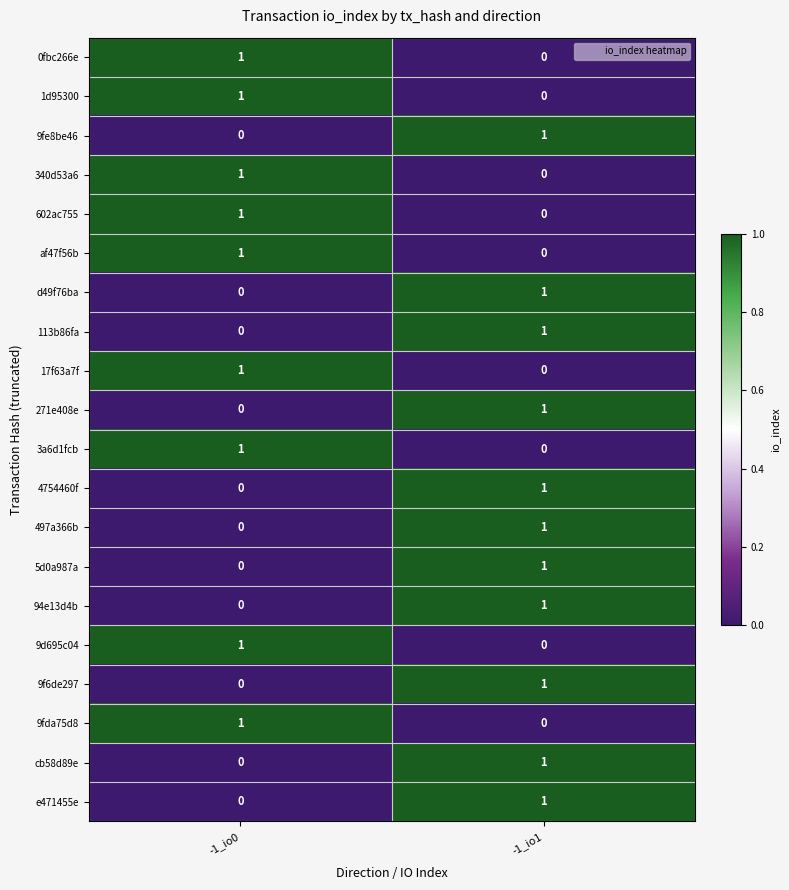

What is the total value across all series at -1_io1?

11